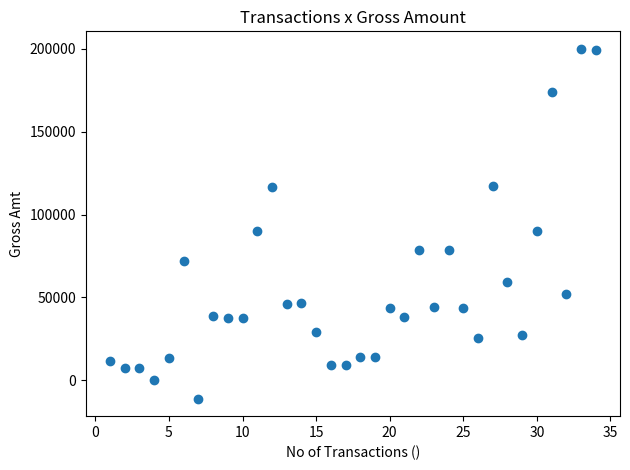

What is the range of X values (max minus min)?

33.0